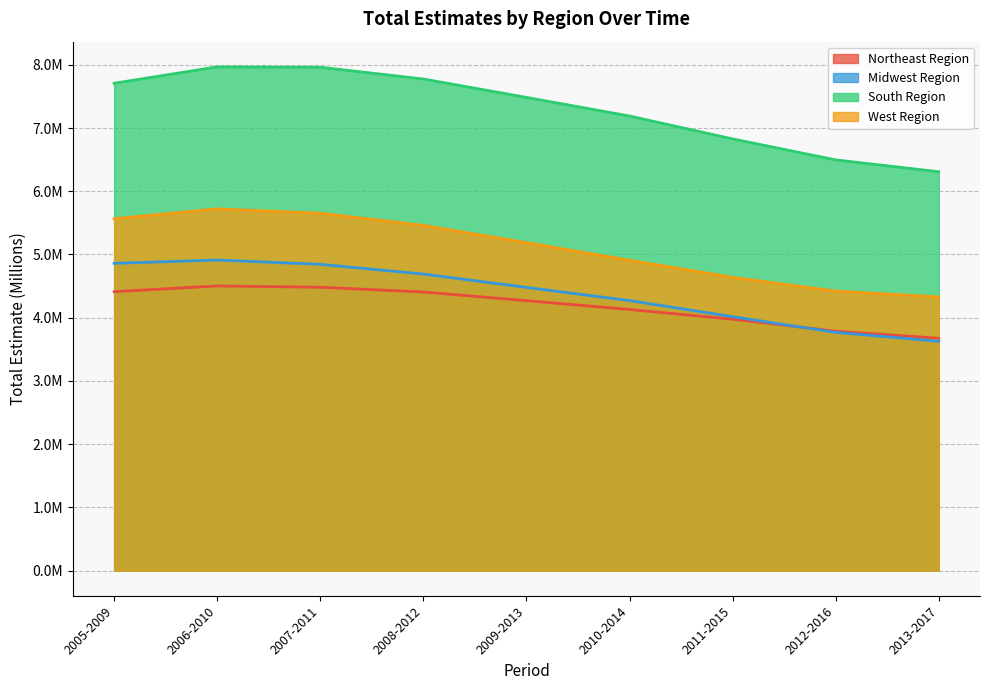

What is the difference between the highest and lowest values at 2013-2017?

2.7